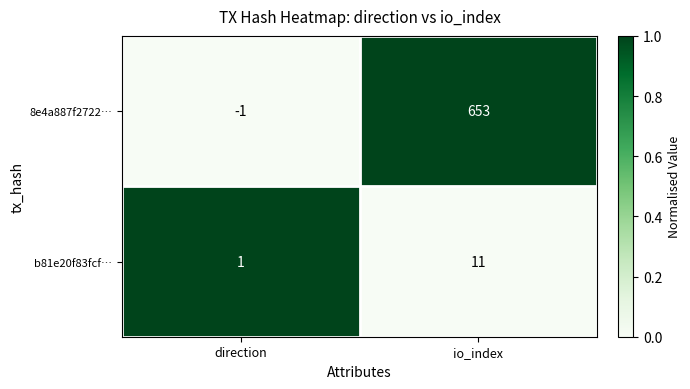

What is the difference between the highest and lowest values at io_index?

642